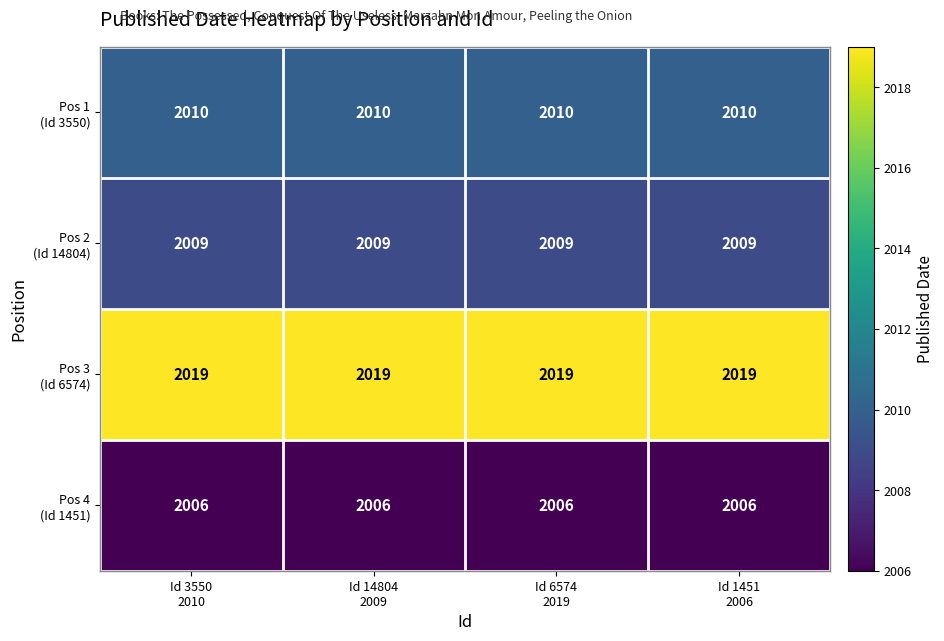

What is the greatest value displayed?

2019